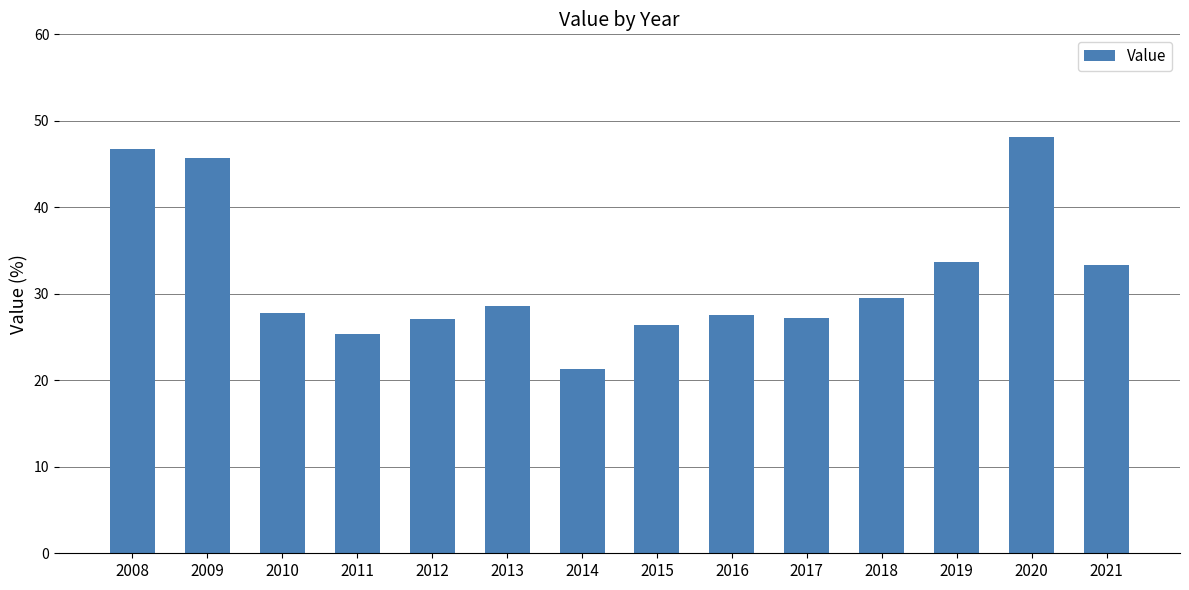

How many distinct data groups are displayed?

1